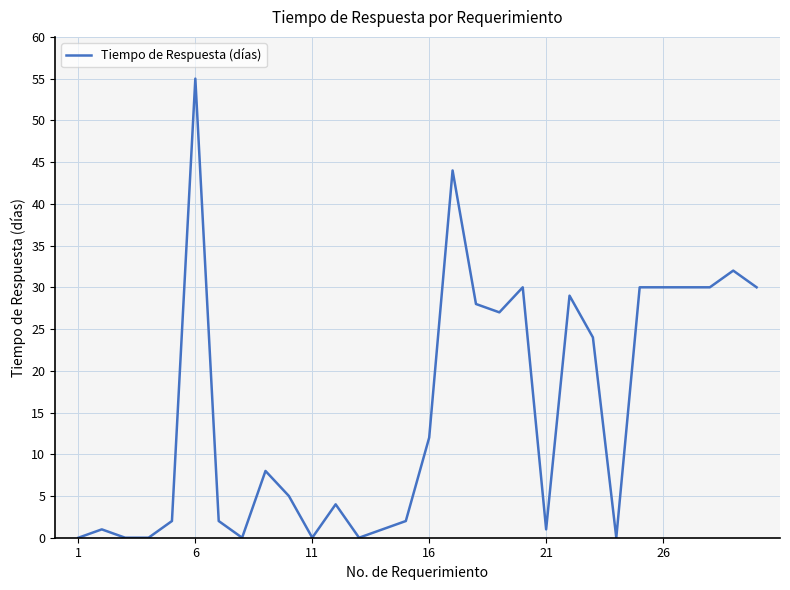

What is the maximum value shown in the chart?

55